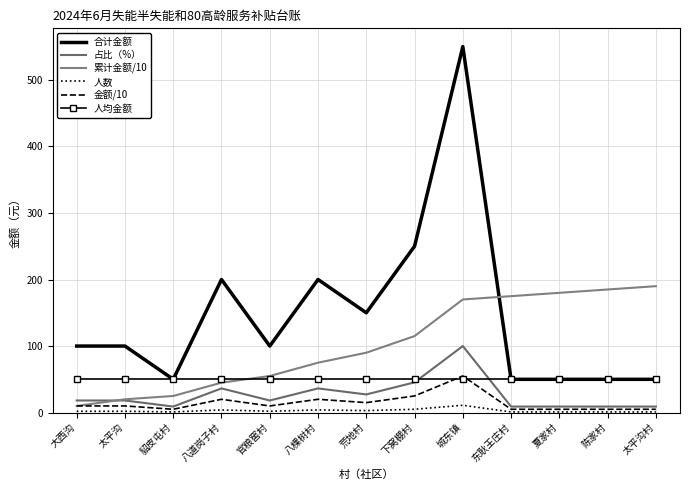

What are all the series names shown in the legend?

合计金额, 占比（%）, 累计金额/10, 人数, 金额/10, 人均金额